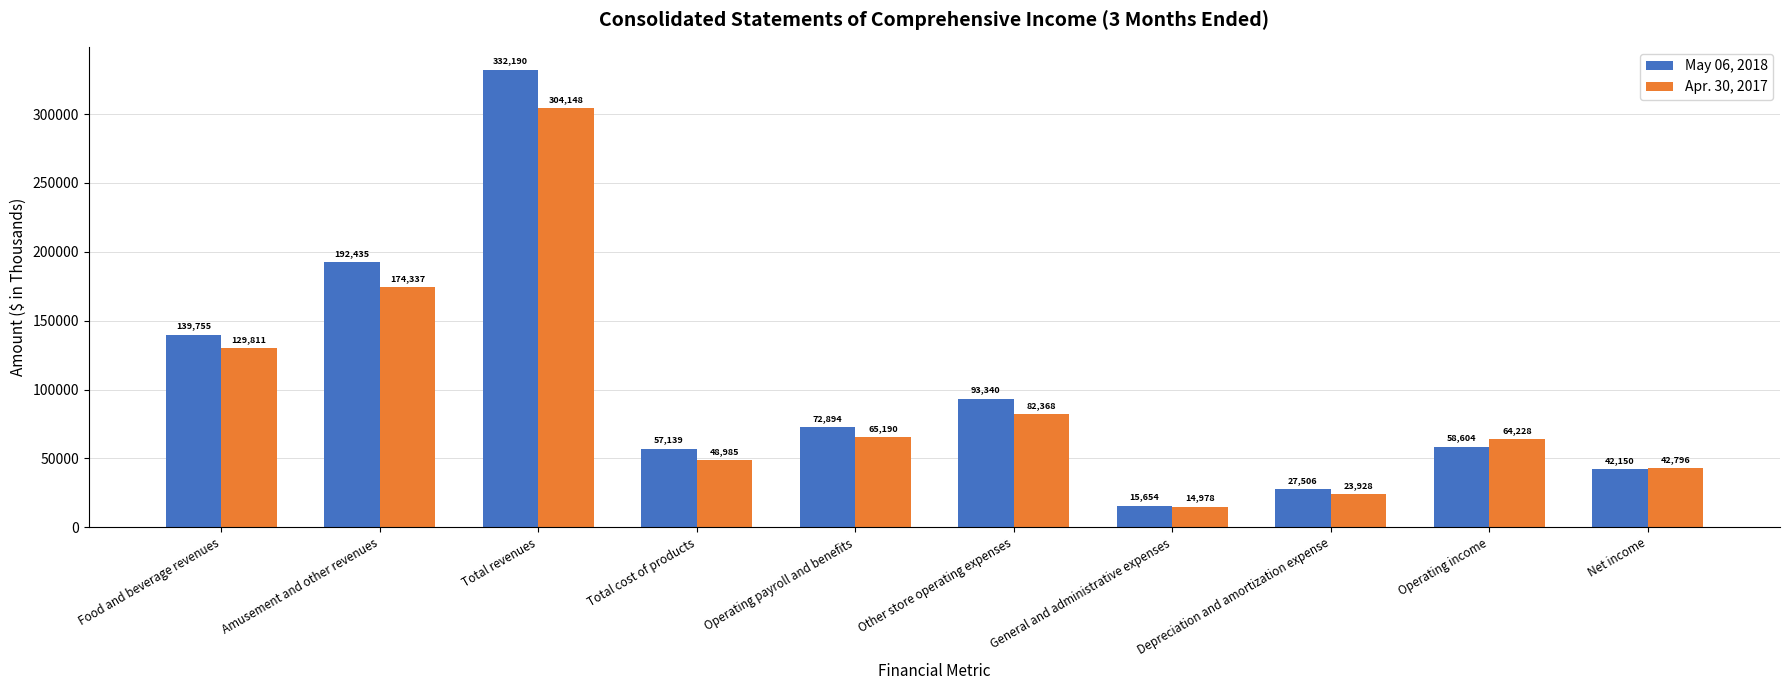

What is the average value of the Apr. 30, 2017 series?

95077